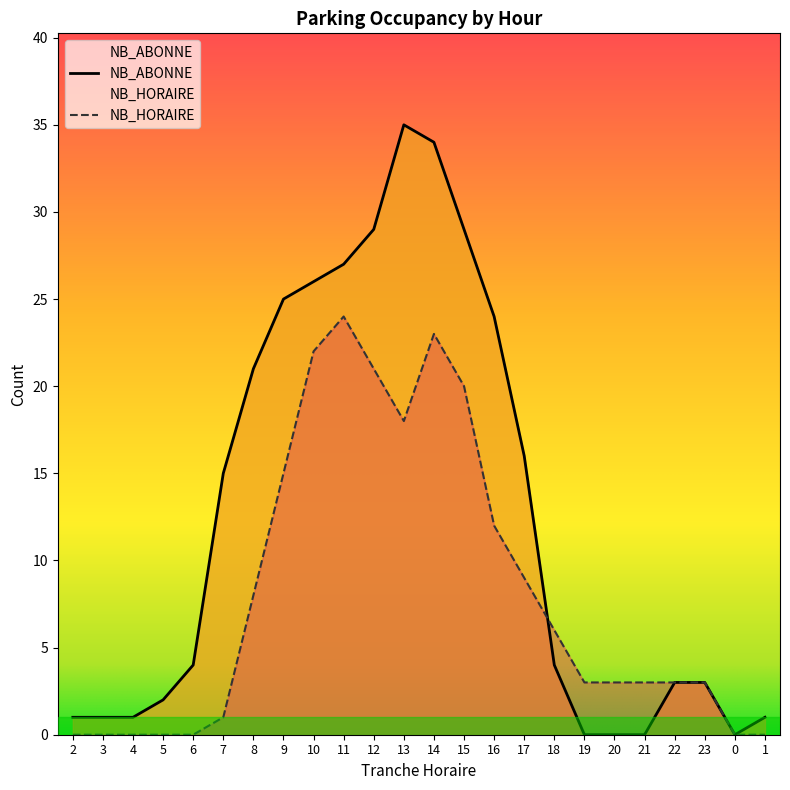

What is the difference between the maximum and minimum values in the NB_ABONNE series?

35